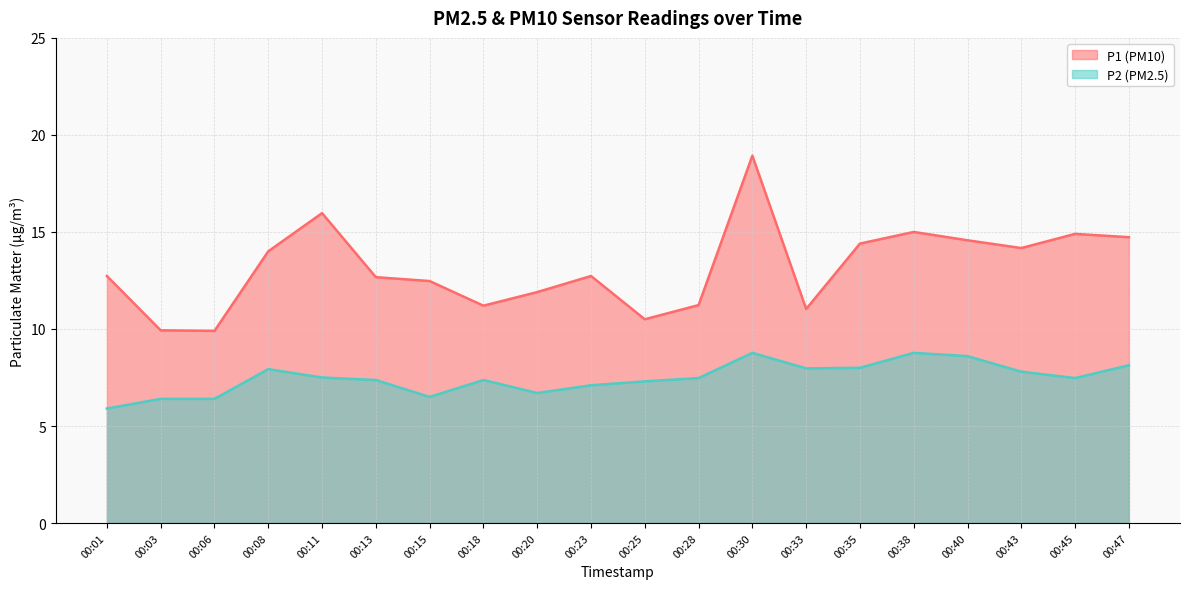

What is the value of the P2 point at the 13th from the left?

8.8